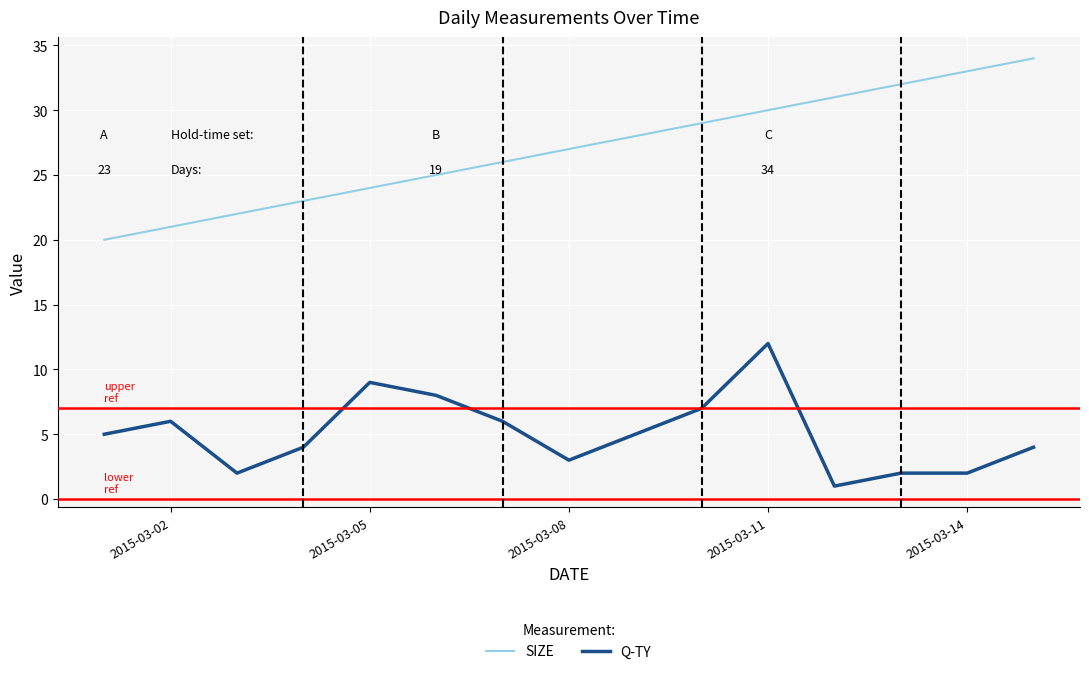

Which series has the largest total across all categories?

SIZE